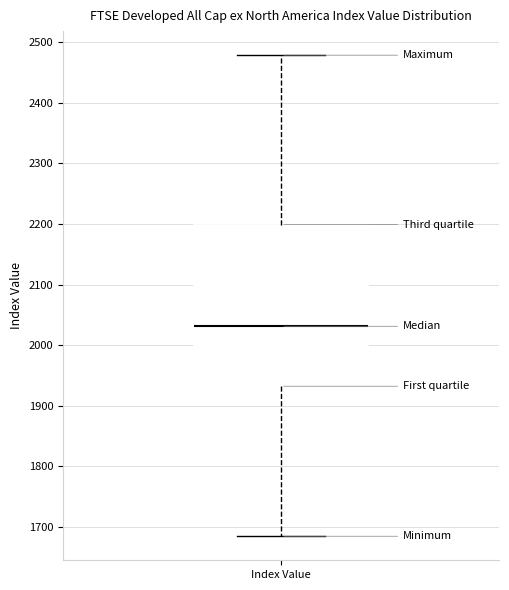

Where does the upper whisker of the box for Index Value end on the y-axis? The values are not printed on the chart, so give them approximately, as read against the axis.

2480